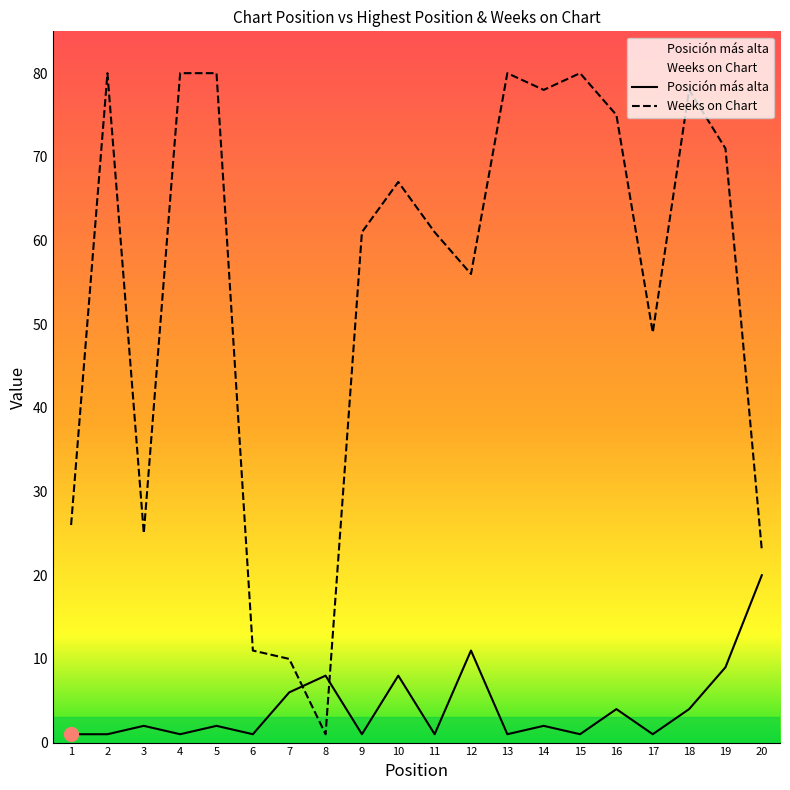

At which label does Weeks on Chart first exceed 67?

2